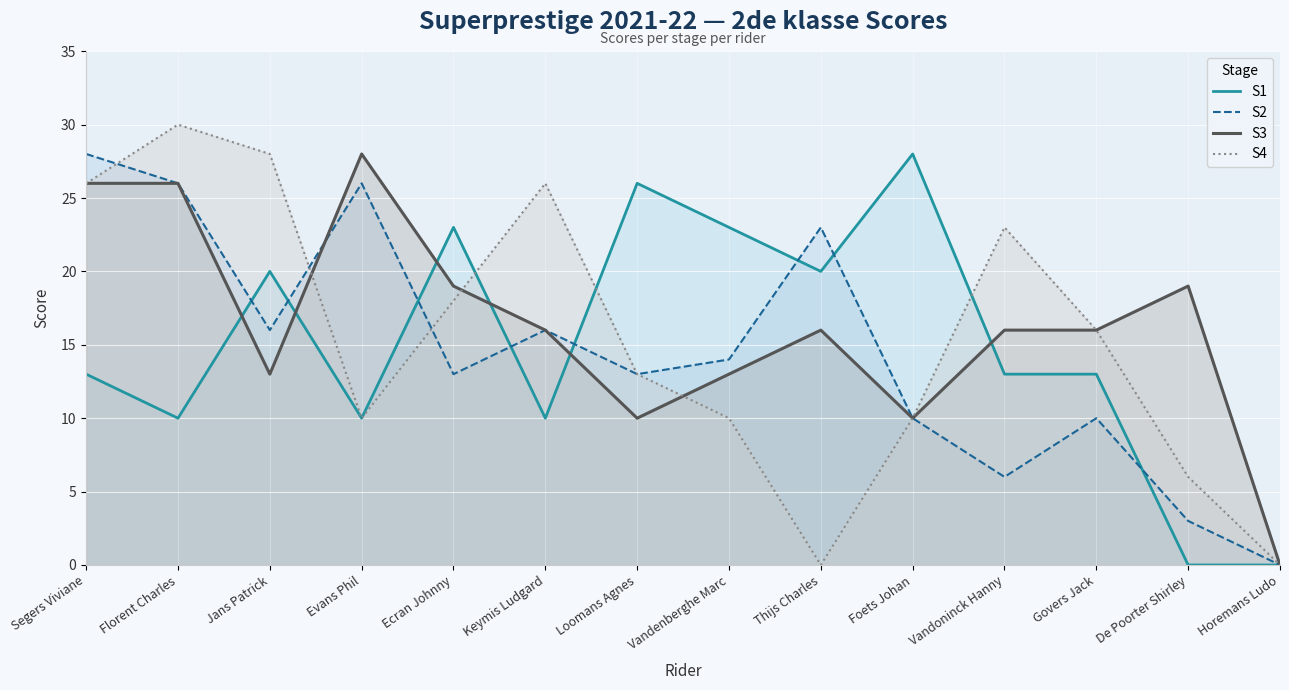

Rank the categories by S4 value from lowest to highest.

Thijs Charles, Horemans Ludo, De Poorter Shirley, Evans Phil, Vandenberghe Marc, Foets Johan, Loomans Agnes, Govers Jack, Ecran Johnny, Vandoninck Hanny, Segers Viviane, Keymis Ludgard, Jans Patrick, Florent Charles